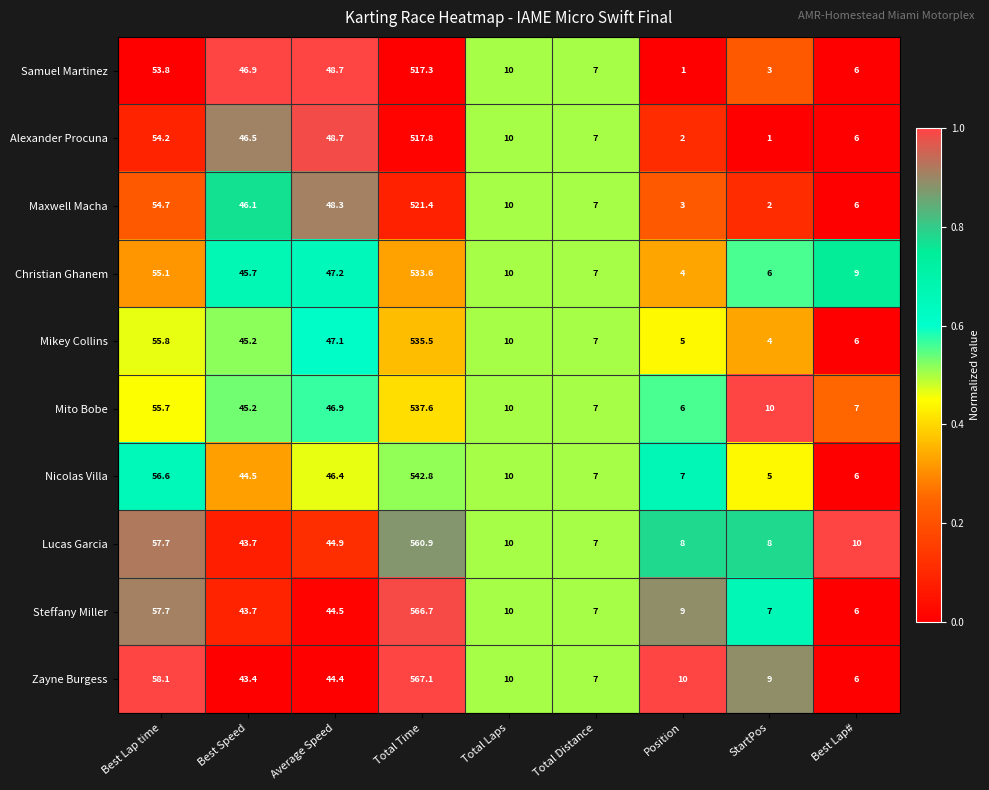

Which series has the widest spread of values?

Zayne Burgess